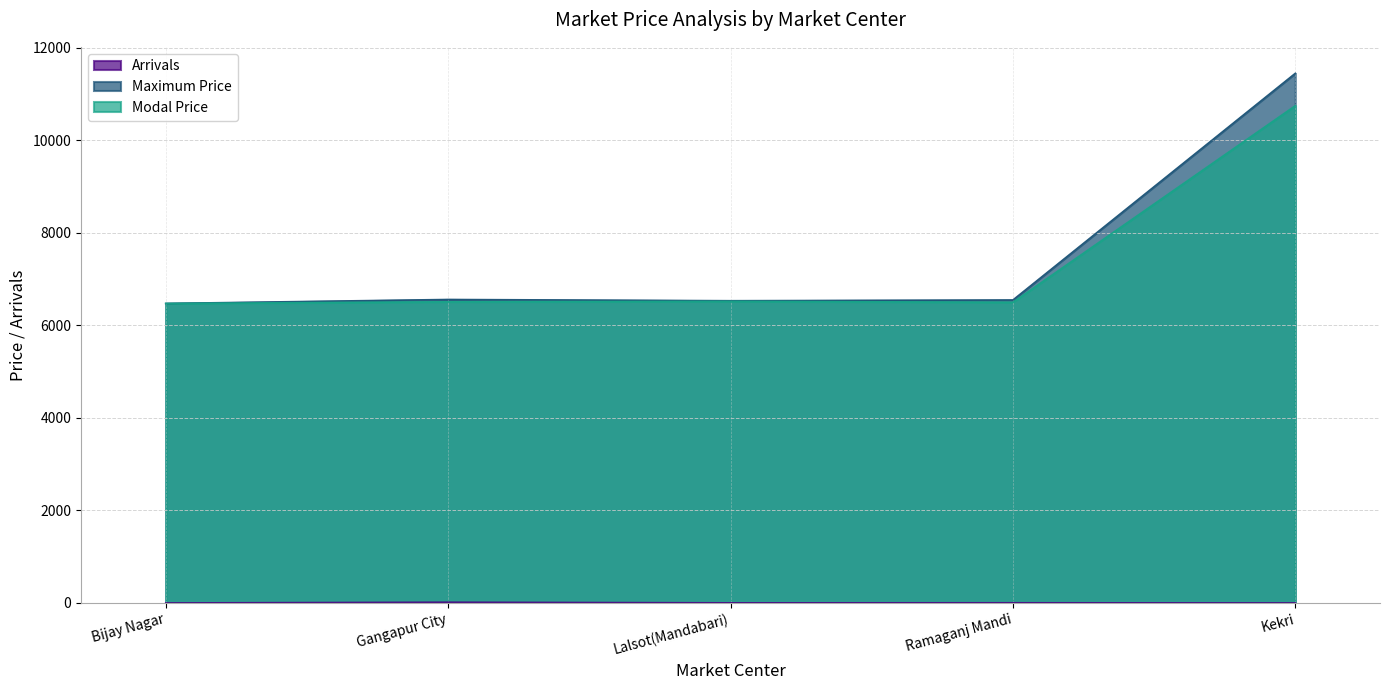

What is the sum of the Modal Price values at Bijay Nagar and Kekri?

17225.0